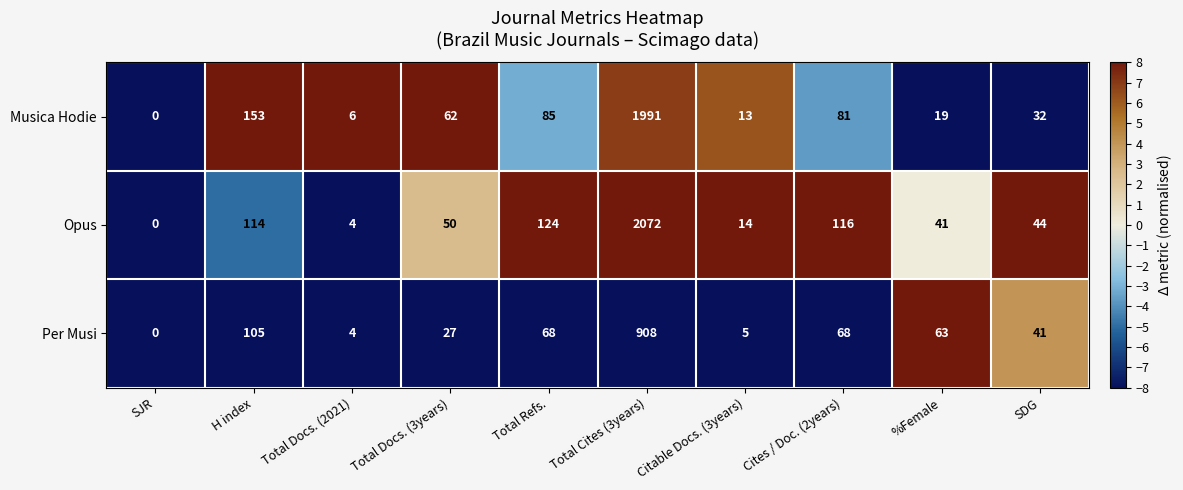

What value does the Opus series have at Total Docs. (2021)?

4